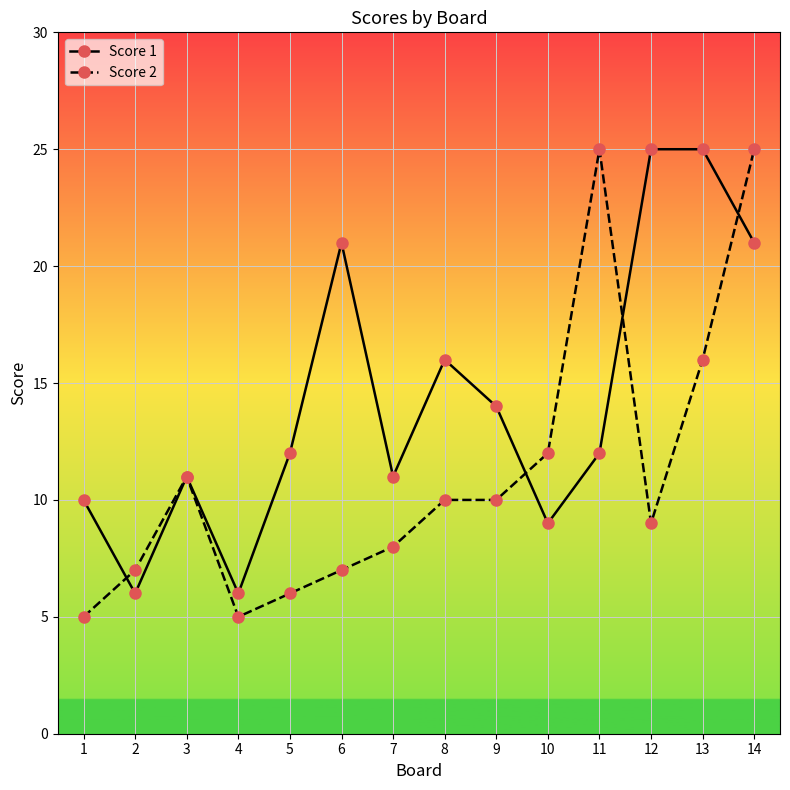

What is the maximum value shown in the chart?

25